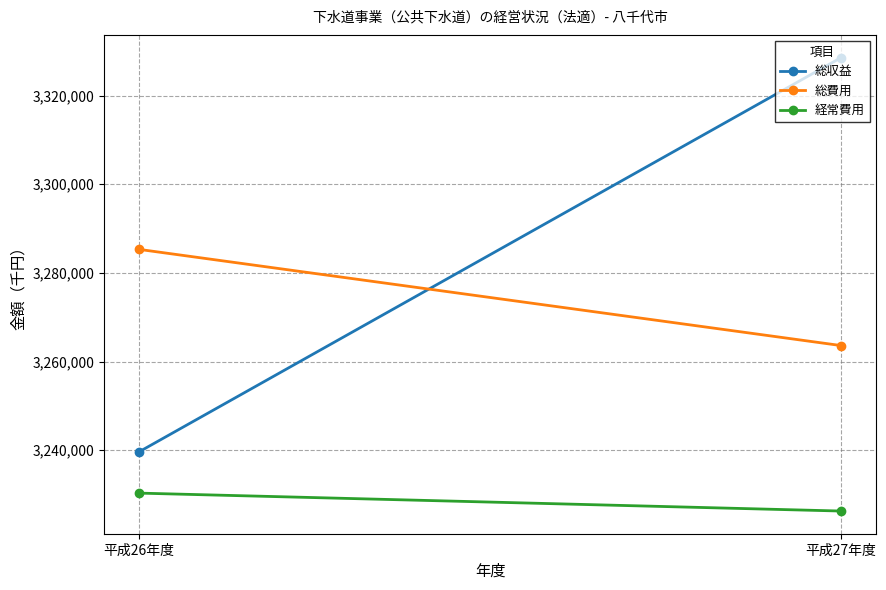

What are all the series names shown in the legend?

総収益, 総費用, 経常費用